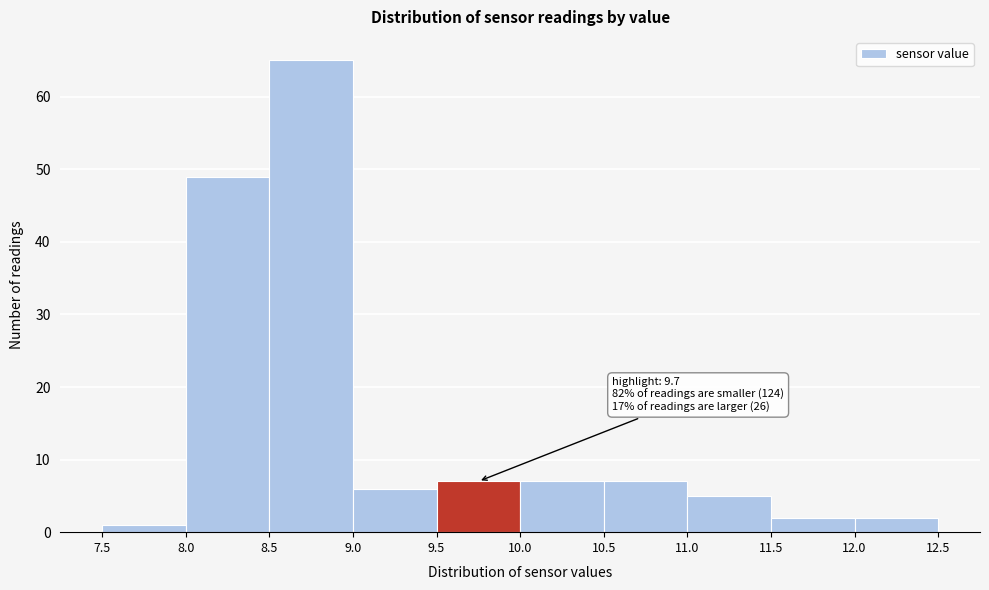

Which range on the x-axis has the tallest bar?

8.5 to 9.0